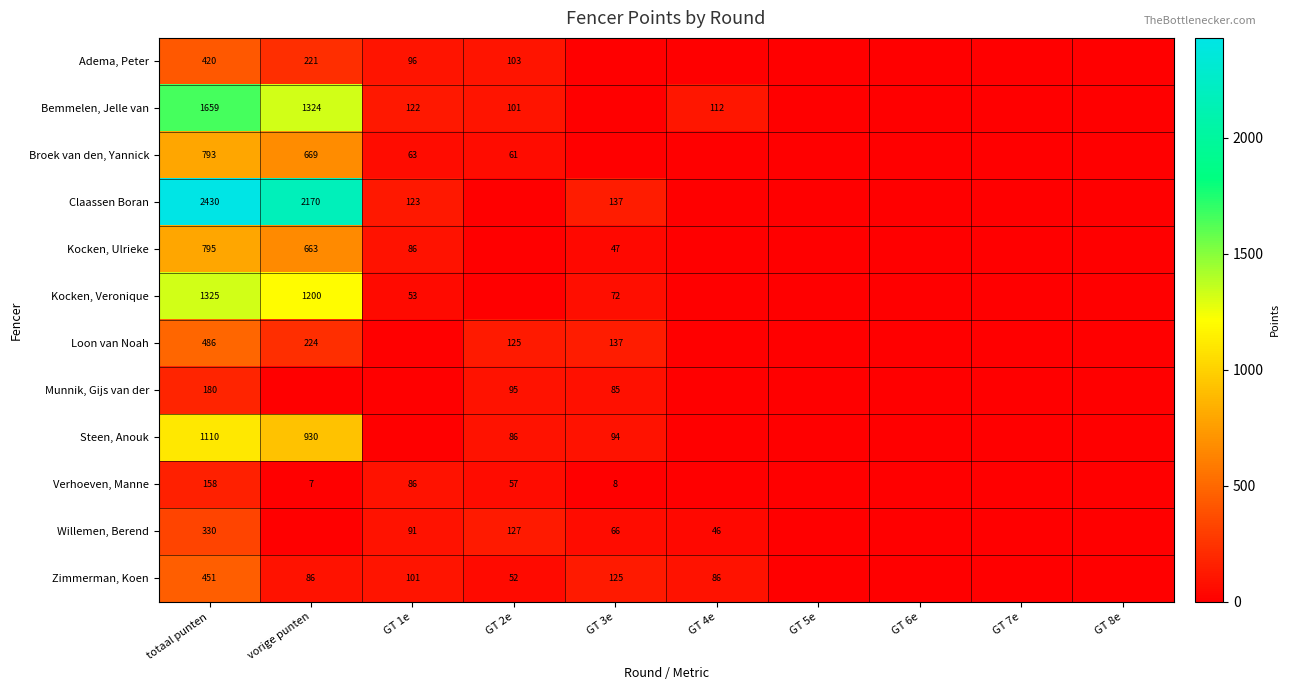

What is the difference between the Willemen, Berend values at GT 2e and GT 3e?

61